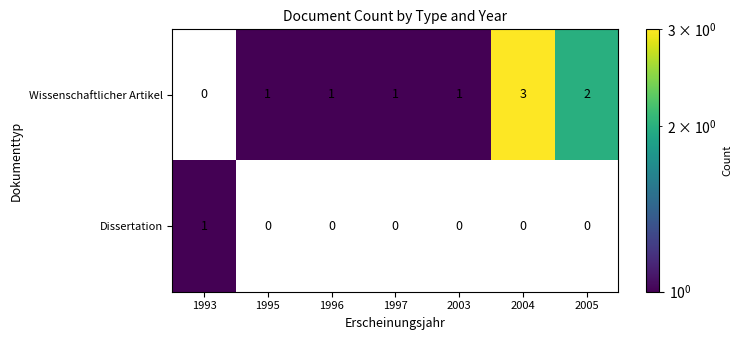

Which label corresponds to the smallest value in the chart?

1995